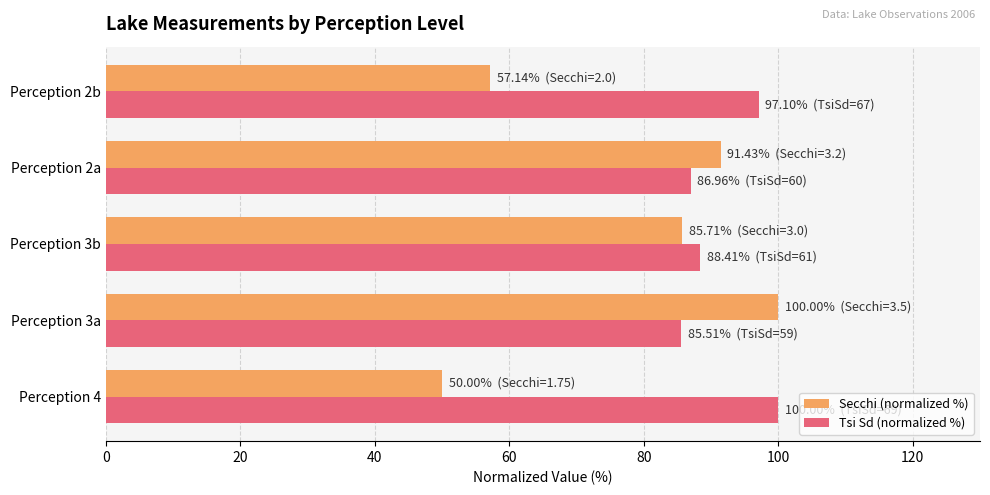

Is the value of Tsi Sd (normalized %) at Perception 3a greater than the value of Secchi (normalized %) at Perception 3a?

No